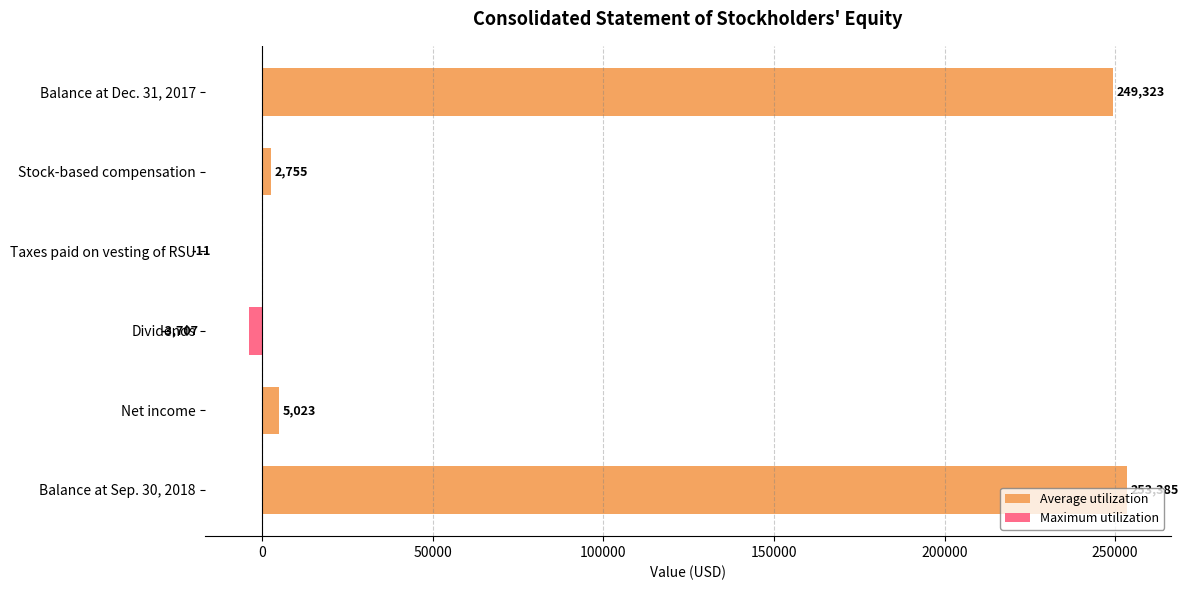

What is the maximum value shown in the chart?

253385